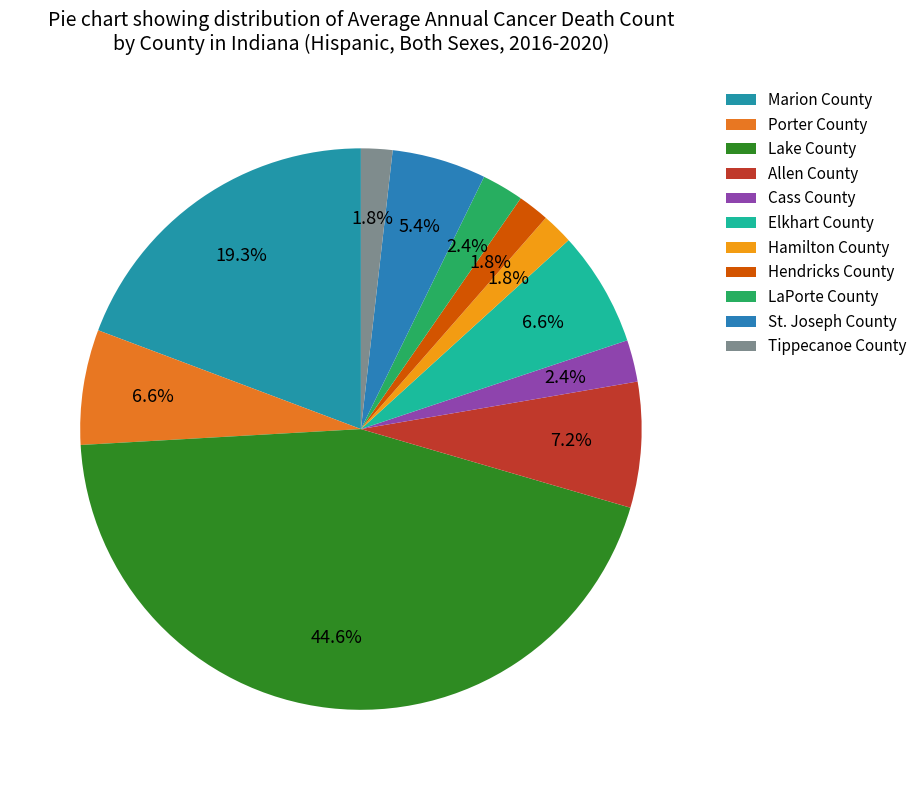

True or false: Lake County accounts for 53% of the total.

False